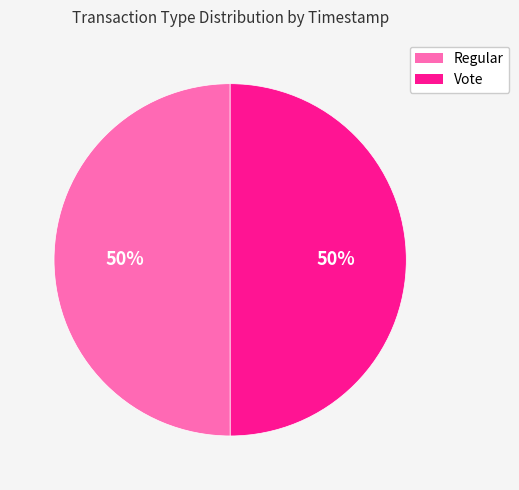

What is the ratio of the value at Vote to the value at Regular?

1.0